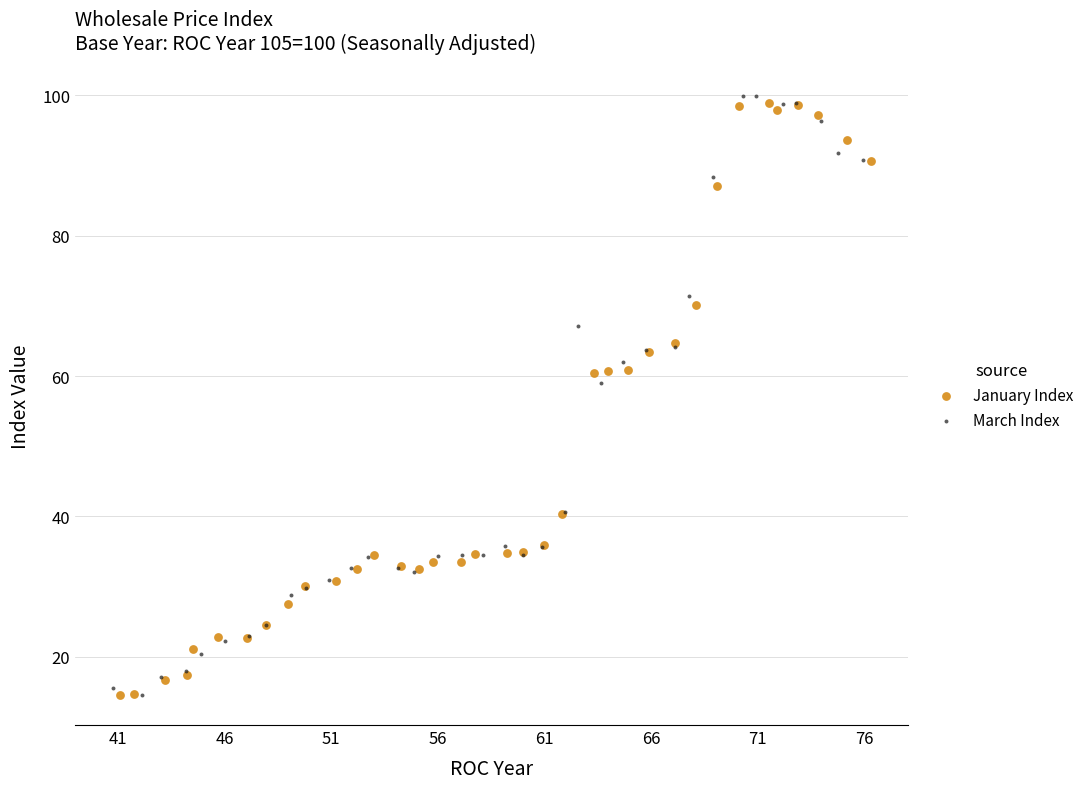

Which series contains the highest Y value?

March Index